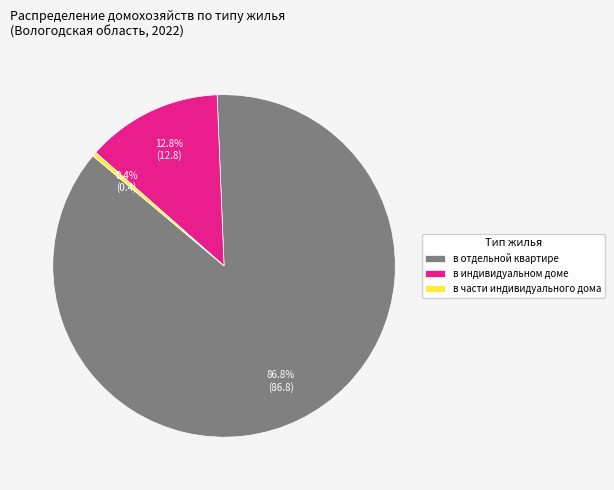

How many segments does this pie chart have?

3